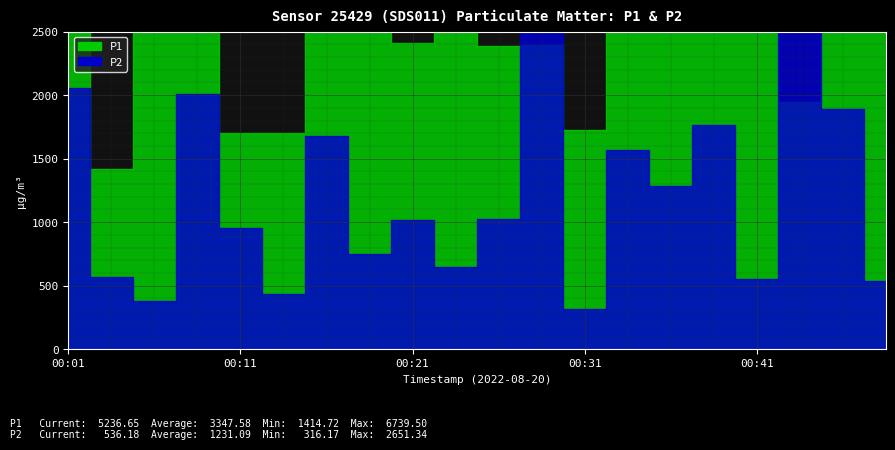

At which category is the sum across all series the highest?

00:01